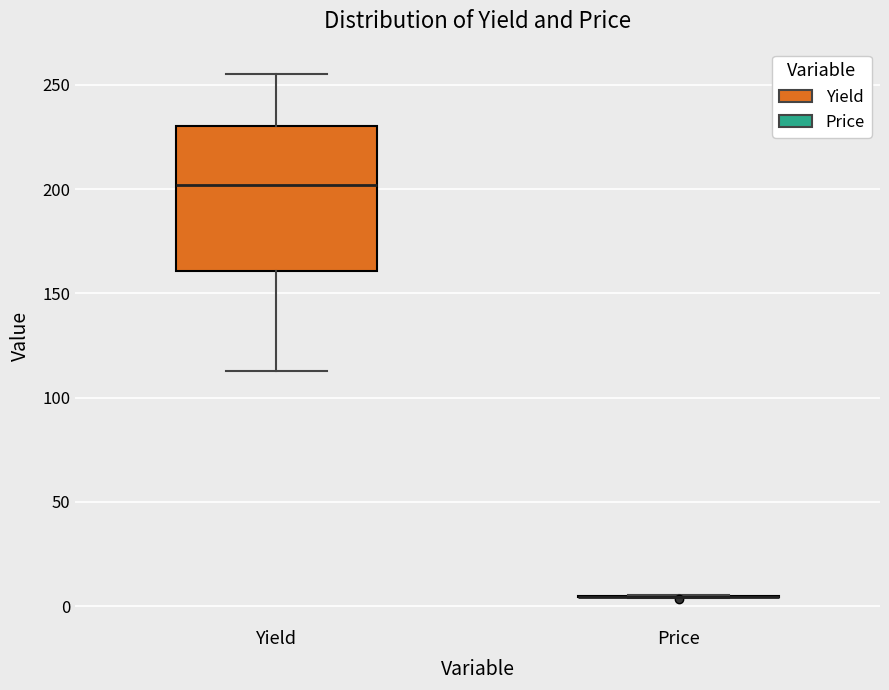

Reading left to right, read every box against the y-axis: the position of its median line, the range the box covers, and the ends of its whiskers. The values are not printed on the chart, so give them approximately, as read against the axis.

Yield: median 200, box 160 to 230, whiskers 115 to 255
Price: box collapsed to a line at 5, whiskers 5 to 5